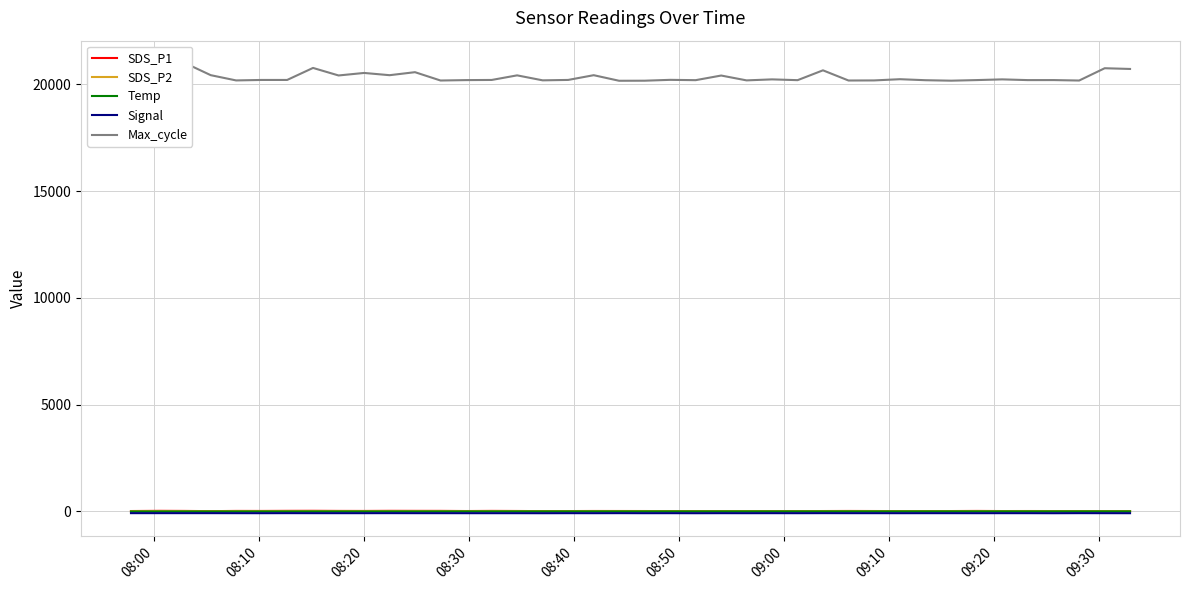

What is the difference between the maximum and second lowest values in the SDS_P2 series?

6.7